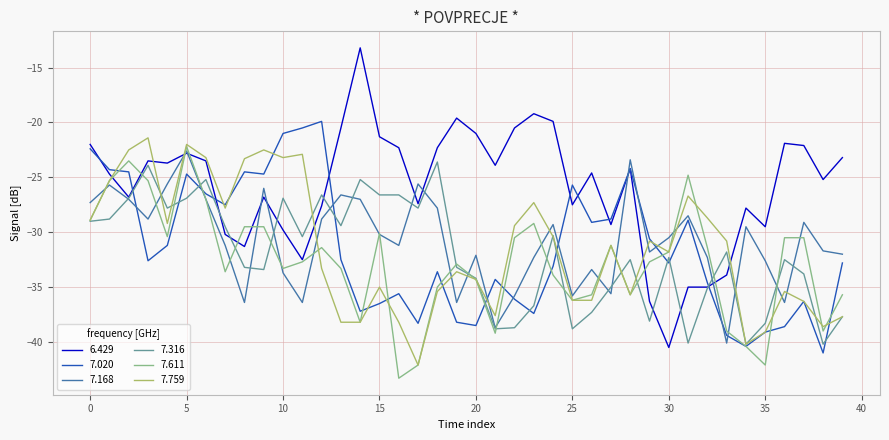

What is the lowest value of the 7.316 series?

-40.2